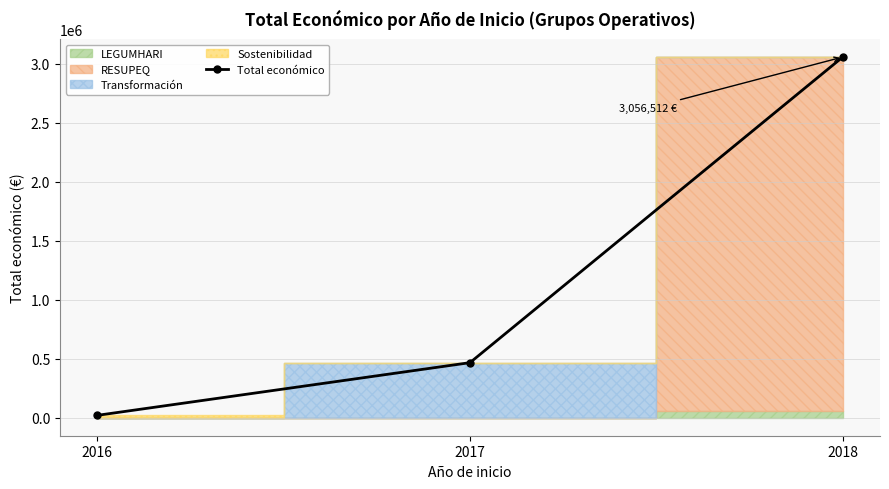

Reading left to right, transcribe all the data shown in this chart.

2016=19859	2017=466491	2018=3056512